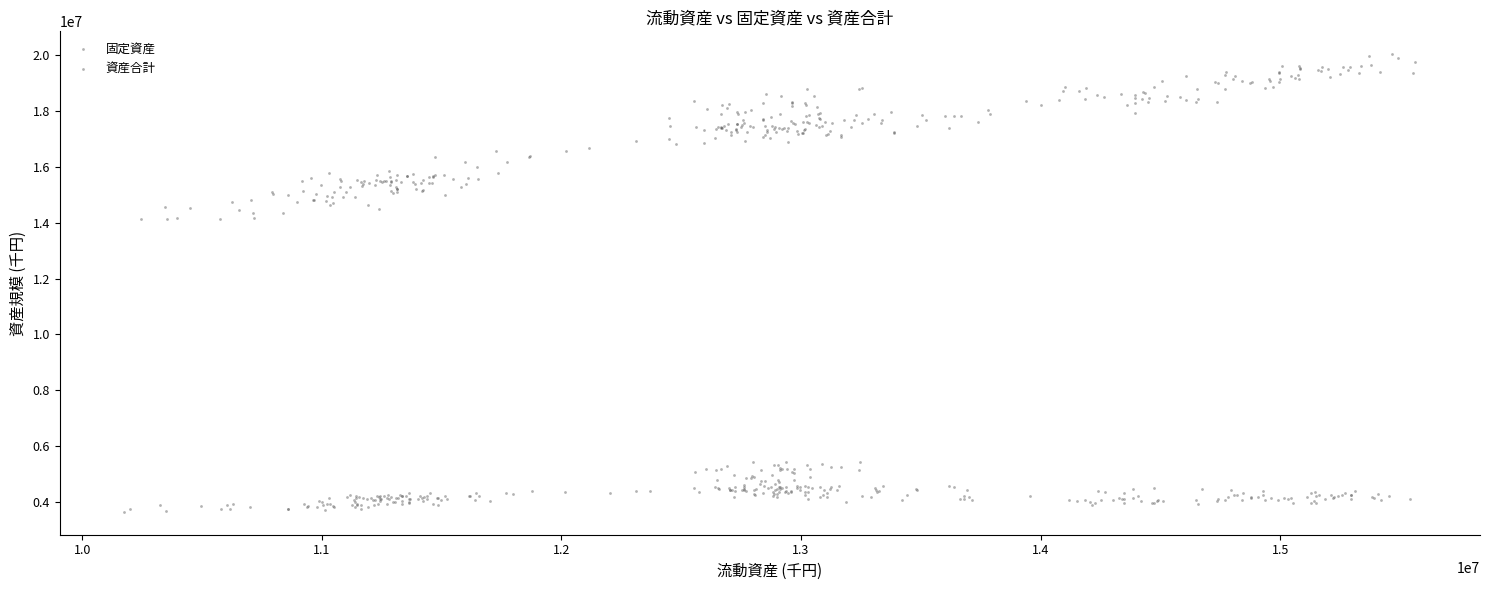

Which series reaches the minimum Y coordinate?

固定資産